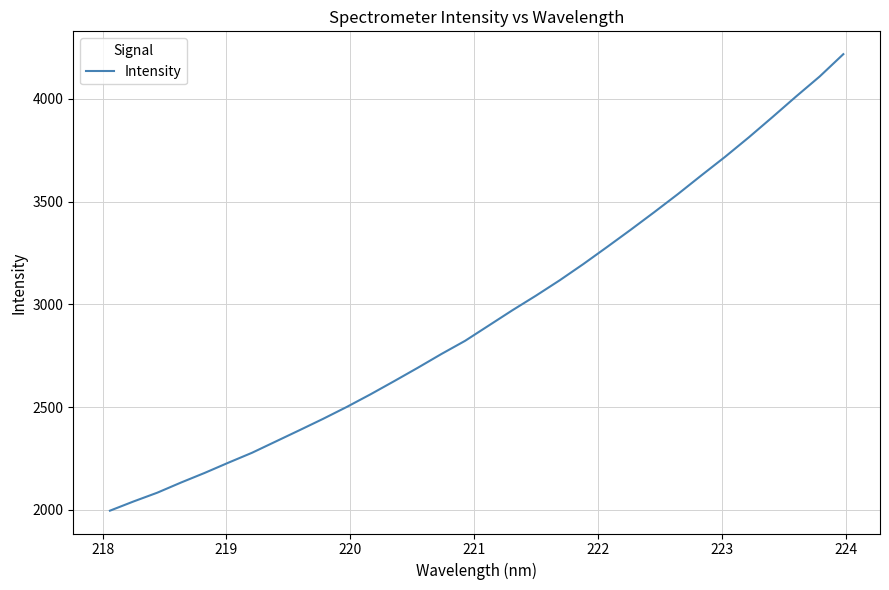

What is the smallest value displayed?

1995.9